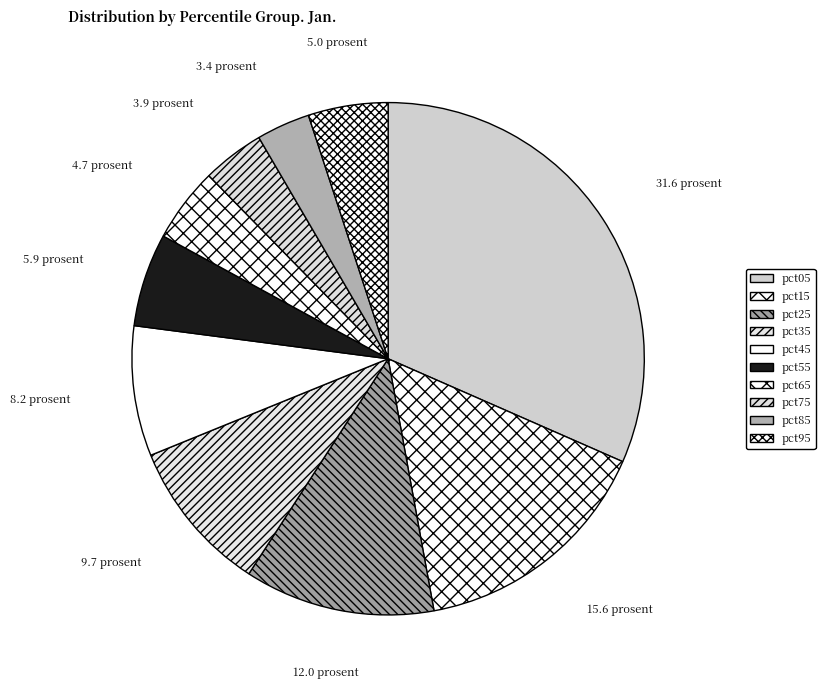

Is it true that pct15 is 7% of the pie?

False